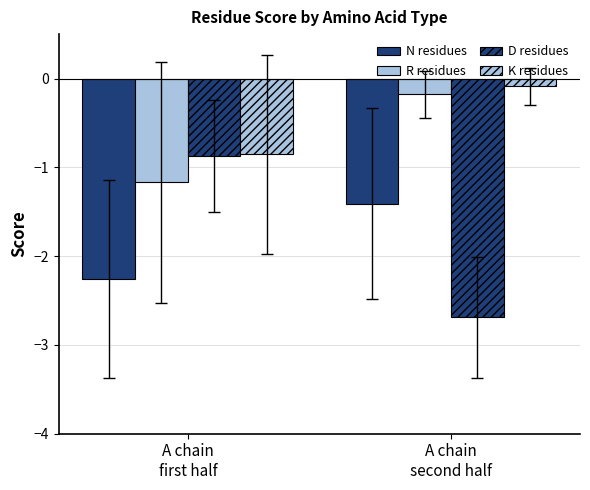

How many categories are shown in the chart?

2